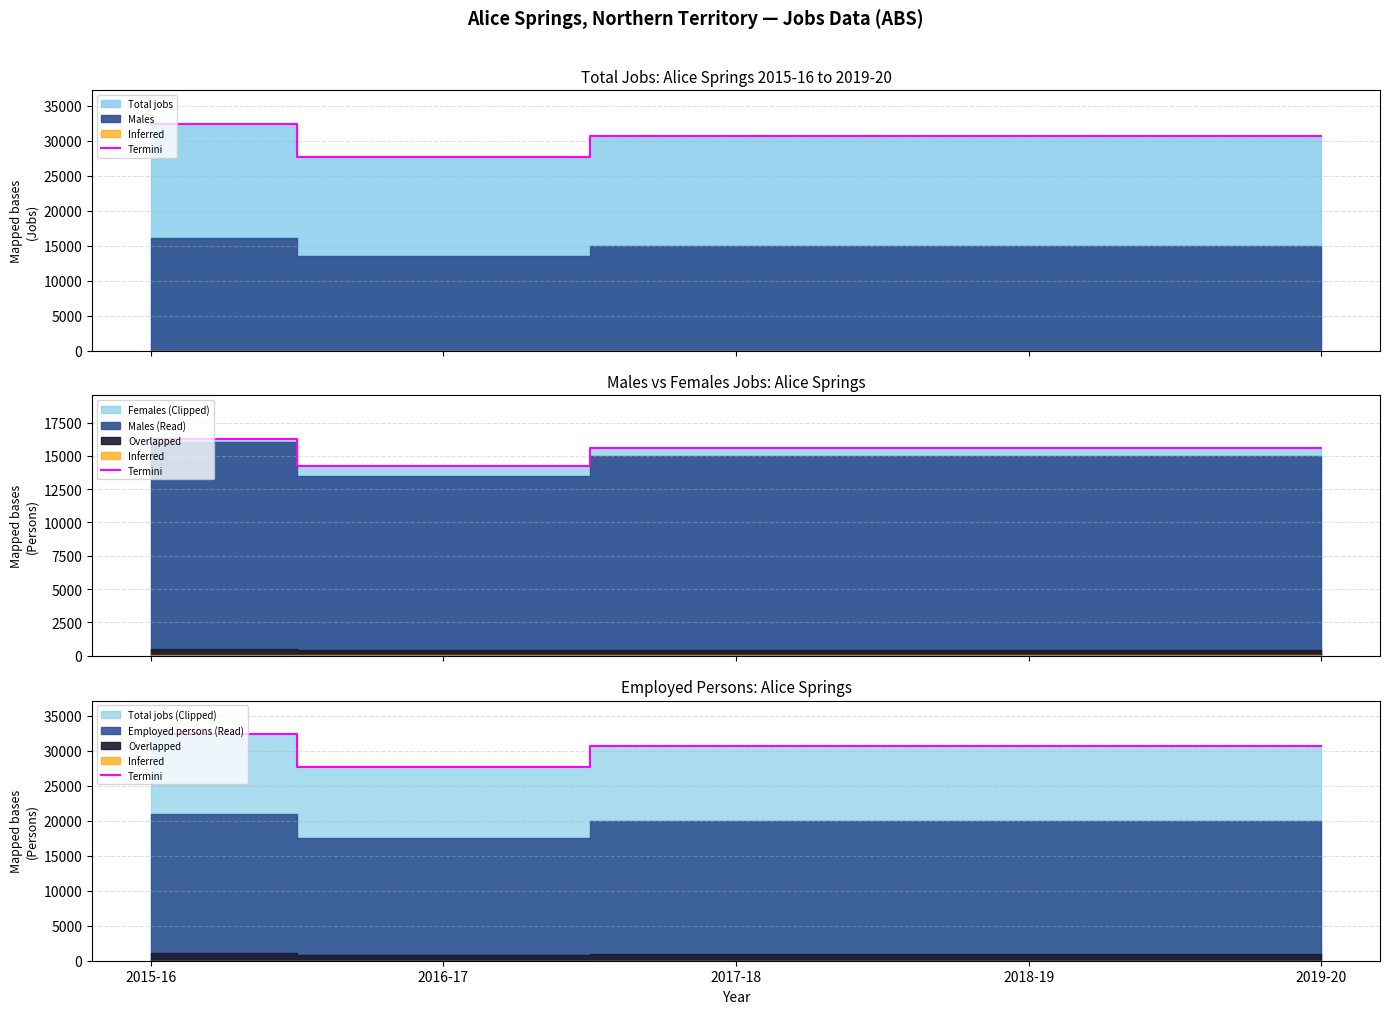

What is the label of the 4th point from the left?

2018-19